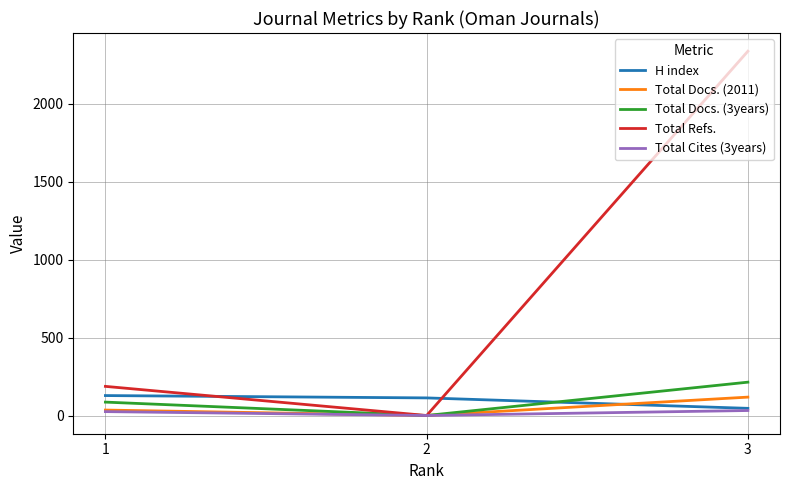

What is the maximum value shown in the chart?

2338